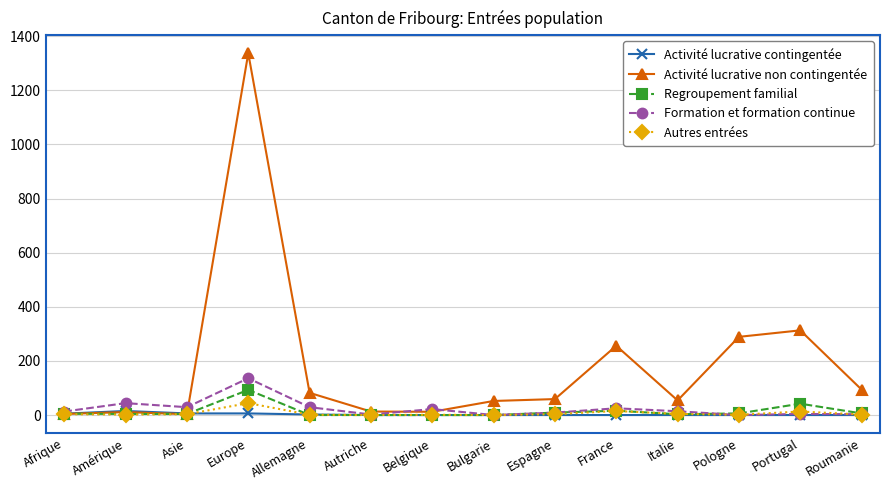

List the series in order of their peak value, highest first.

Activité lucrative non contingentée, Formation et formation continue, Regroupement familial, Autres entrées, Activité lucrative contingentée